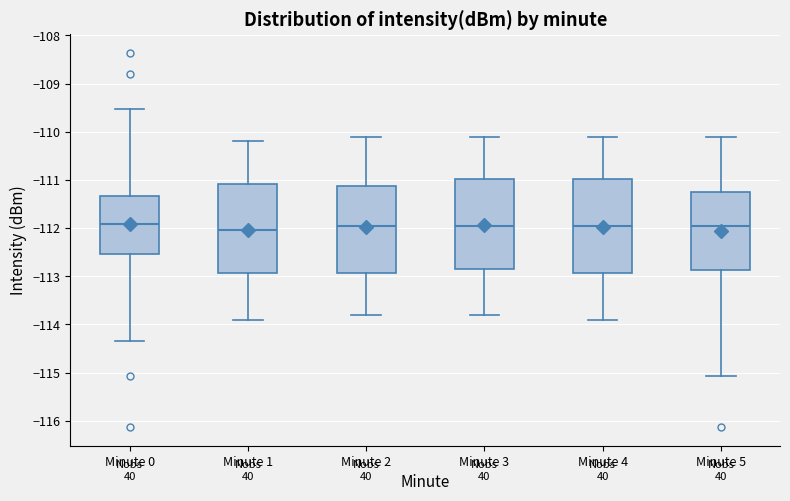

Where does the median line of the box for Minute 0 sit on the y-axis? The values are not printed on the chart, so give them approximately, as read against the axis.

-111.9